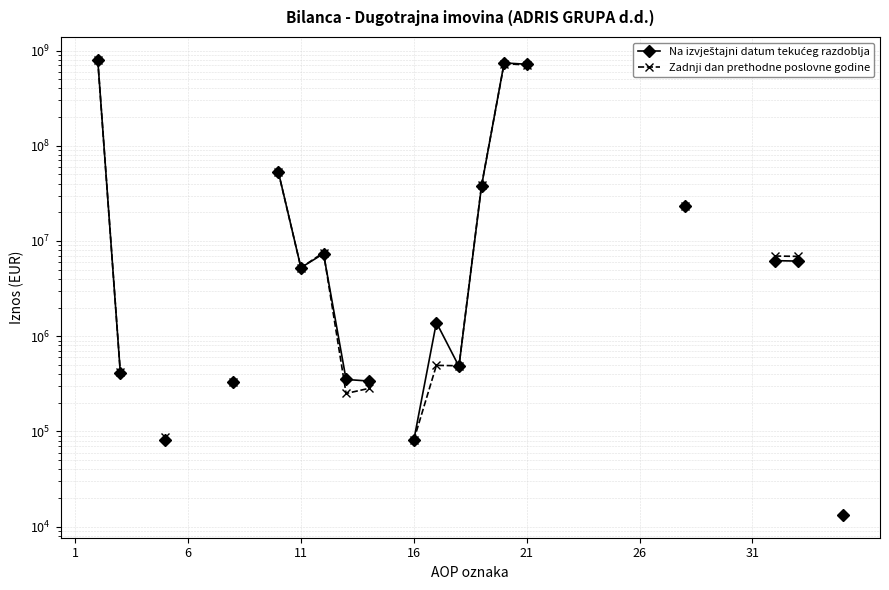

True or false: Na izvještajni datum tekućeg razdoblja has a value of 23469516.0 at 27.

True